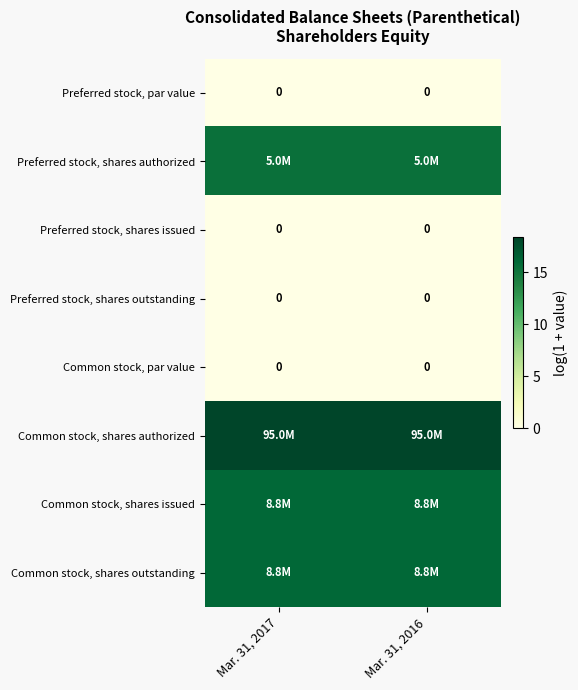

Which category has the highest value across all series?

Mar. 31, 2017